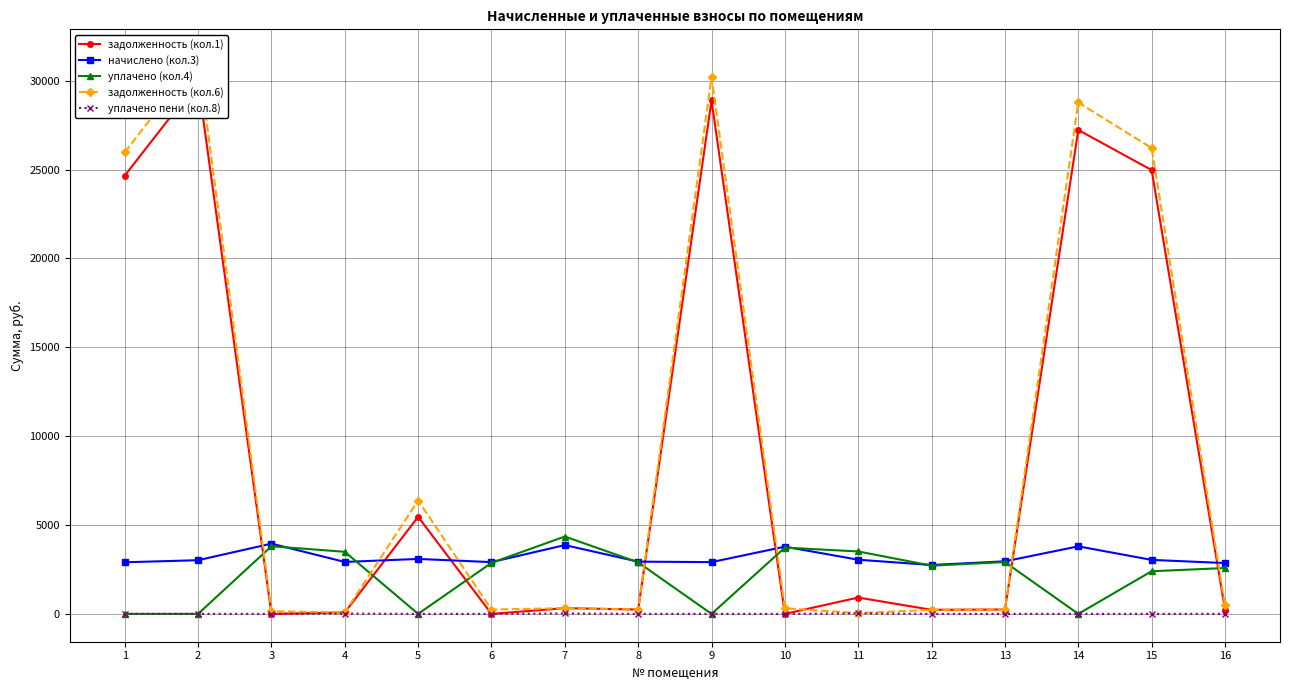

What is the sum of the задолженность (кол.1) values at 5 and 10?

5462.4